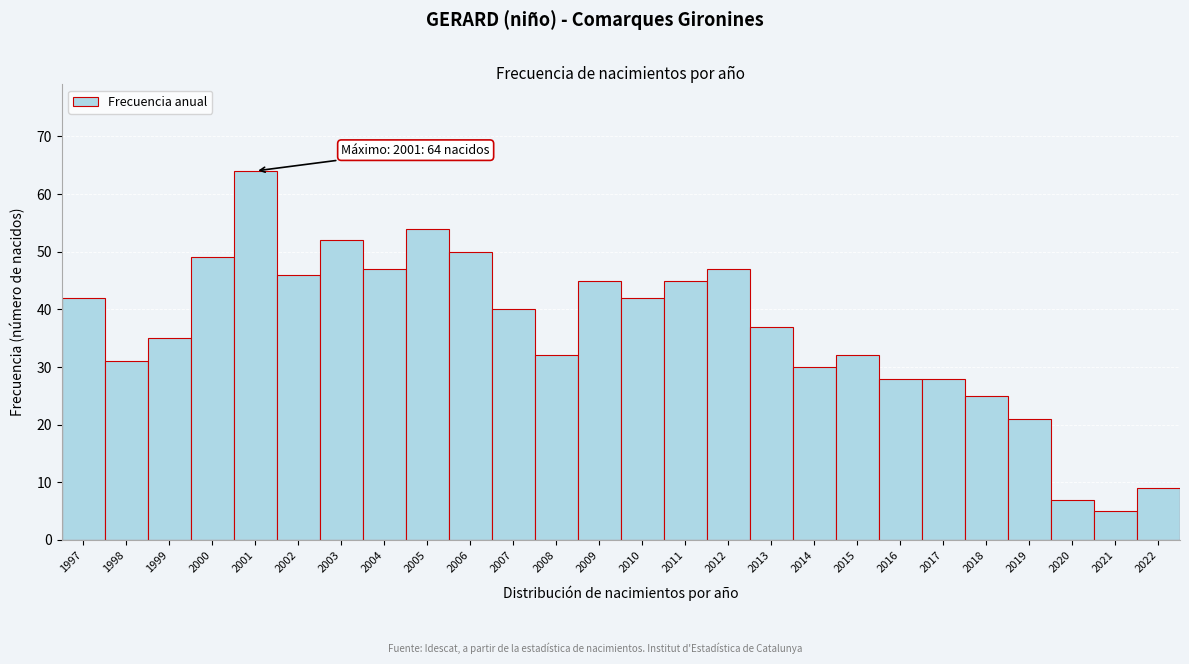

Reading left to right, extract all data points from this chart.

42	31	35	49	64	46	52	47	54	50	40	32	45	42	45	47	37	30	32	28	28	25	21	7	5	9